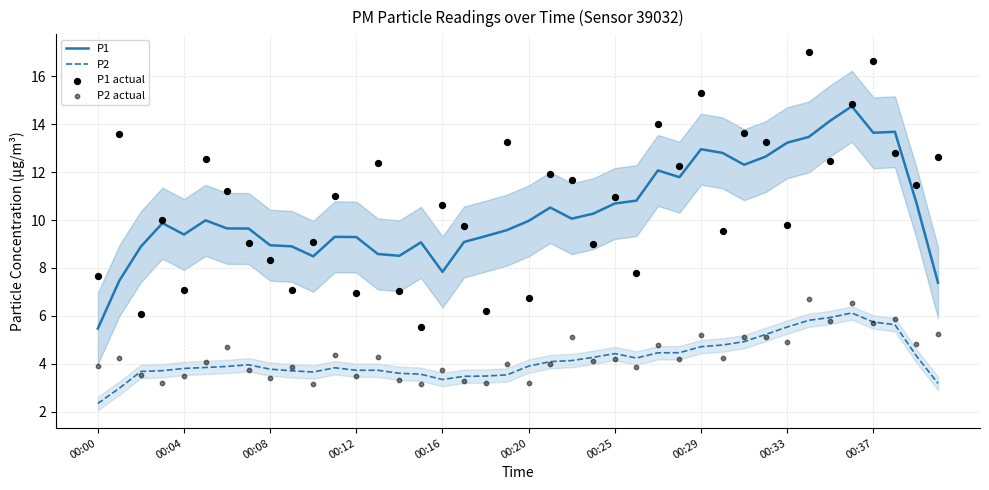

True or false: P2 and P1 cross at least once.

False